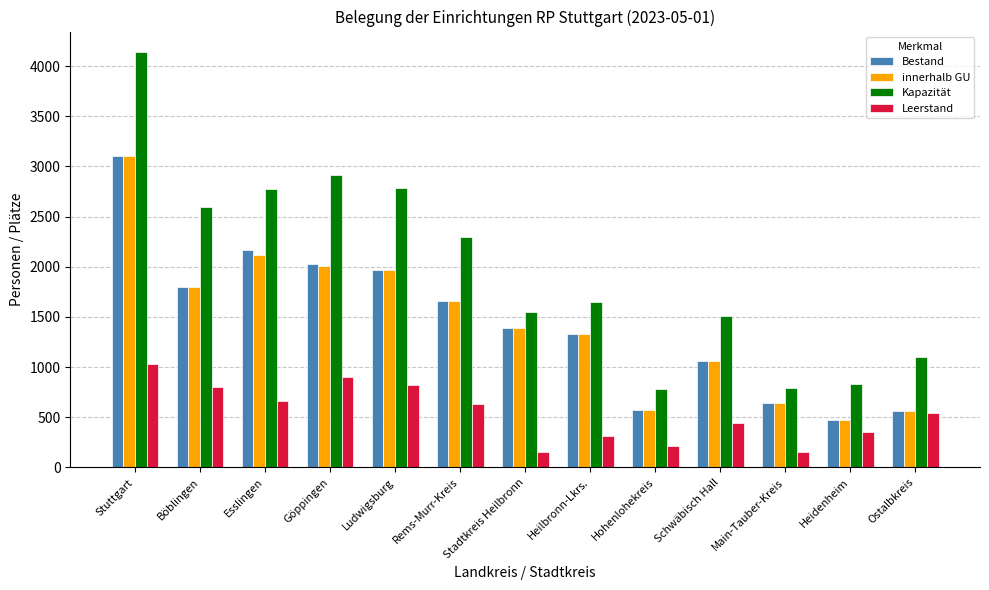

Which category has the highest value across all series?

Stuttgart